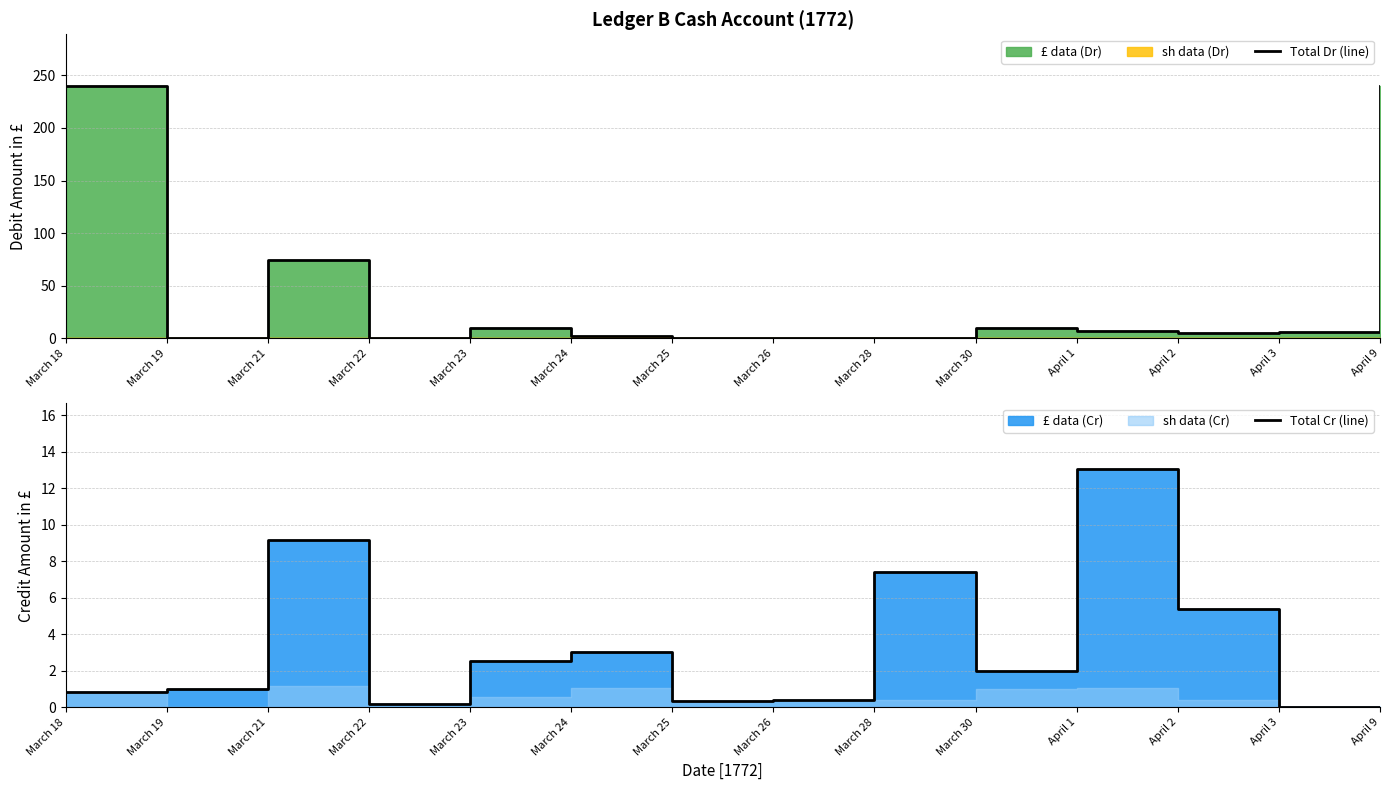

Reading left to right, extract all data points from this chart.

Total Dr (line): 240.0	0.0	74.2	0.0	10.0	1.9	0.0	0.0	0.0	9.5	6.5	5.0	5.8	240.0
Total Cr (line): 0.8	1.0	9.2	0.2	2.5	3.0	0.3	0.4	7.4	2.0	13.1	5.4	0.0	0.0